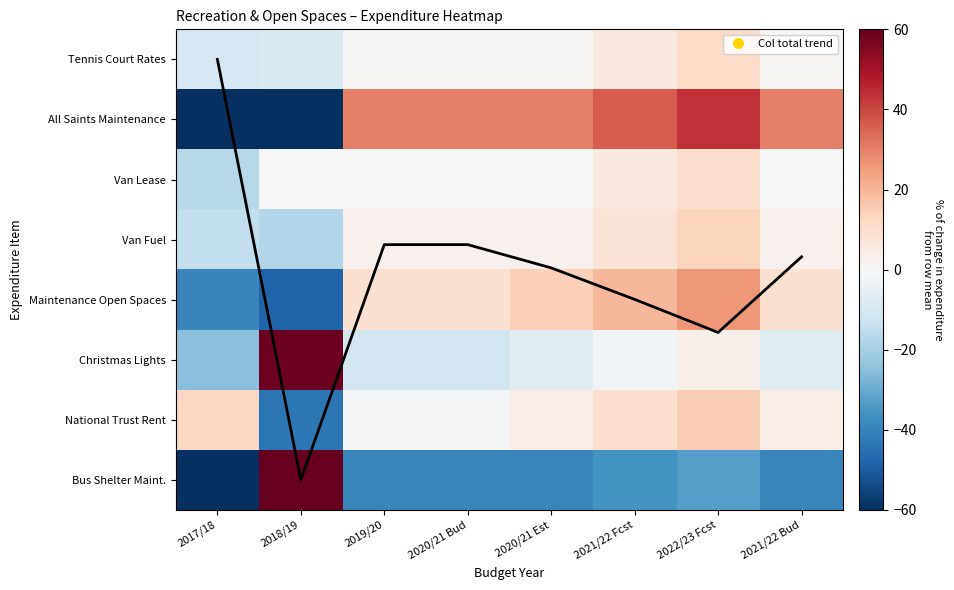

Rank the categories by Van Lease value from lowest to highest.

2017/18, 2018/19, 2019/20, 2020/21 Bud, 2020/21 Est, 2021/22 Bud, 2021/22 Fcst, 2022/23 Fcst